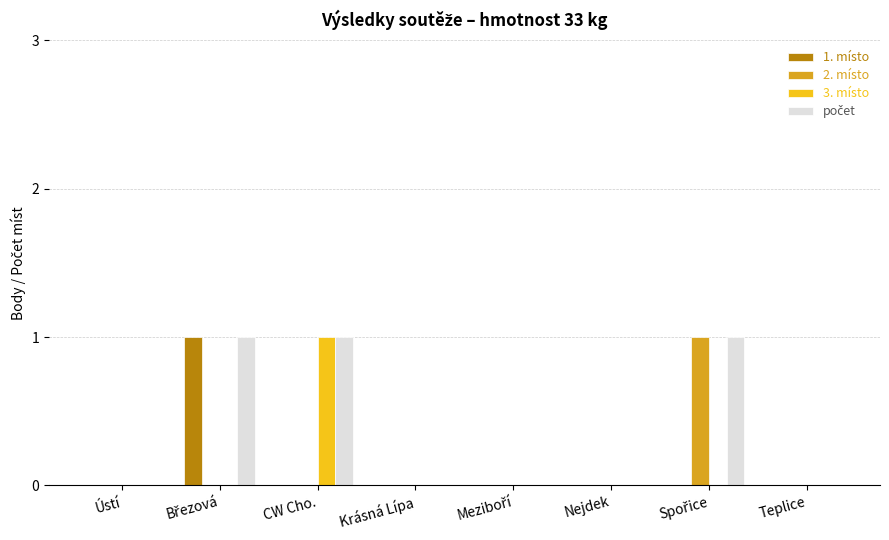

The value of 2. místo at CW Cho. is -1. True or false?

False